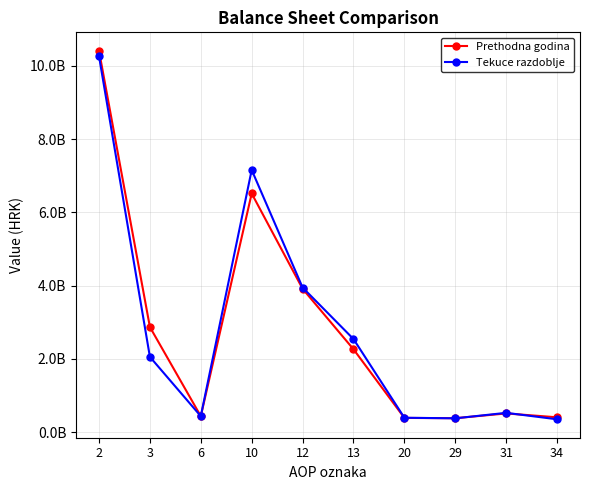

What are all the series names shown in the legend?

Prethodna godina, Tekuce razdoblje